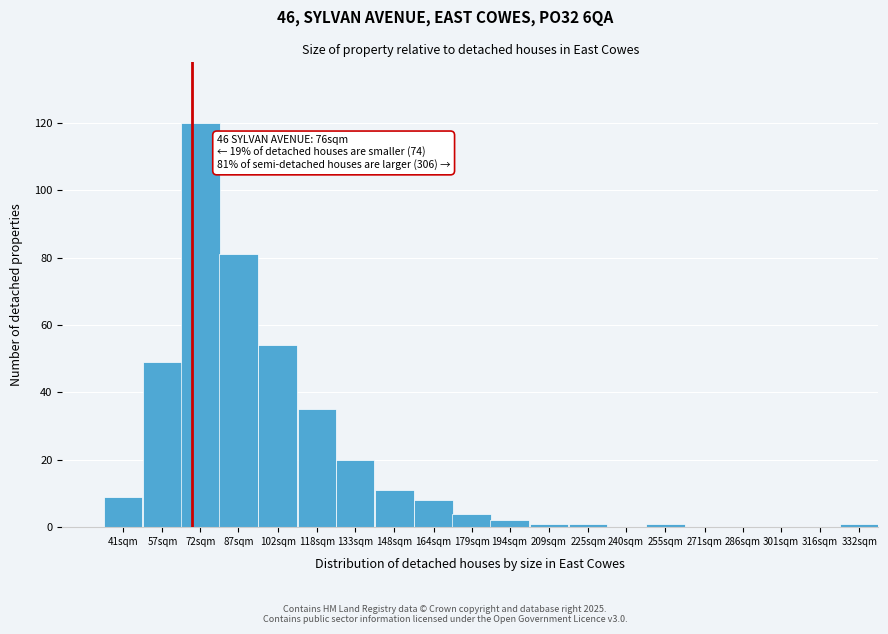

Reading right to left, extract all data points from this chart.

332sqm=1	316sqm=0	301sqm=0	286sqm=0	271sqm=0	255sqm=1	240sqm=0	225sqm=1	209sqm=1	194sqm=2	179sqm=4	164sqm=8	148sqm=11	133sqm=20	118sqm=35	102sqm=54	87sqm=81	72sqm=120	57sqm=49	41sqm=9